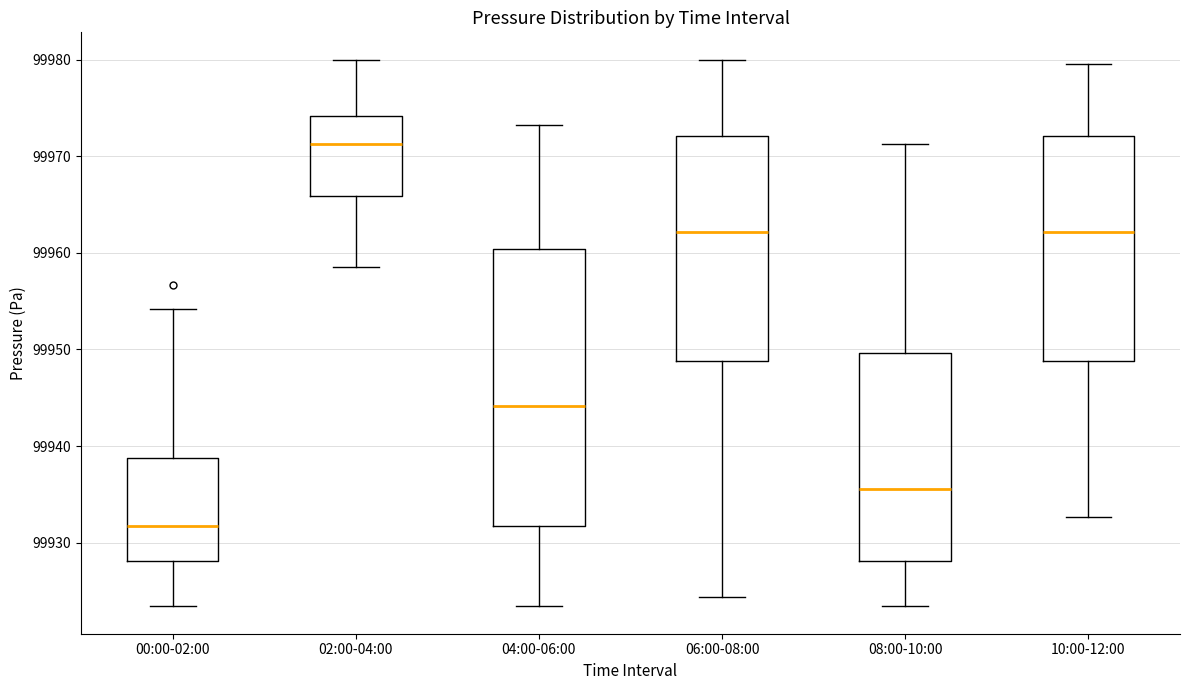

Where is the upper edge of the box for 02:00-04:00 on the y-axis? The values are not printed on the chart, so give them approximately, as read against the axis.

99974